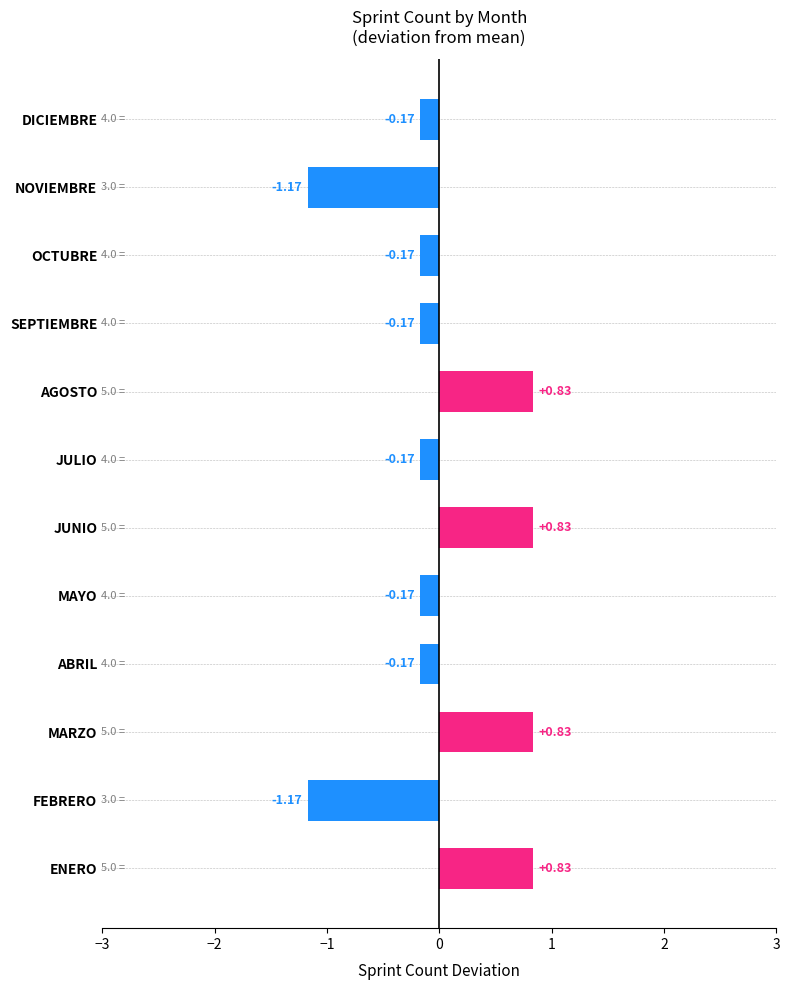

How many data points are above 0?

4